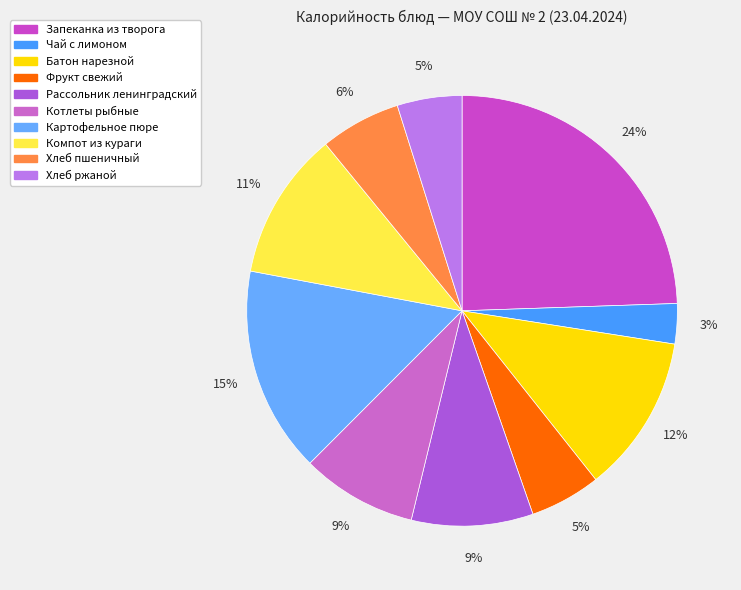

Is there any slice that represents more than half of the pie?

No